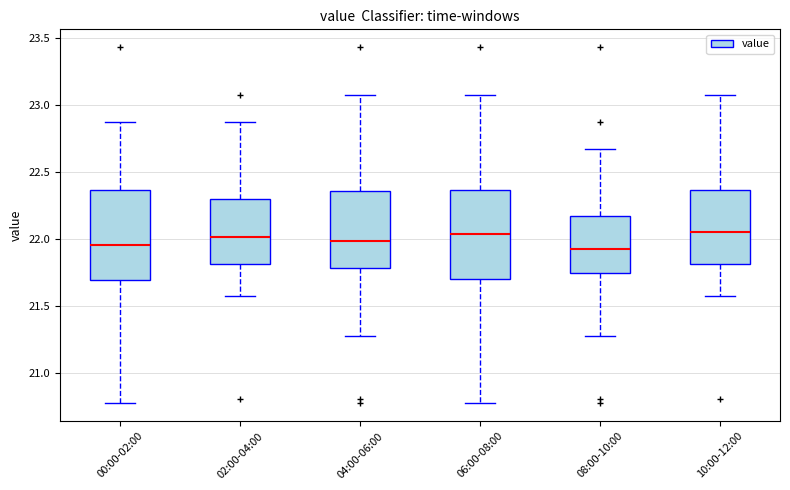

Where does the median line of the box for 00:00-02:00 sit on the y-axis? The values are not printed on the chart, so give them approximately, as read against the axis.

21.95